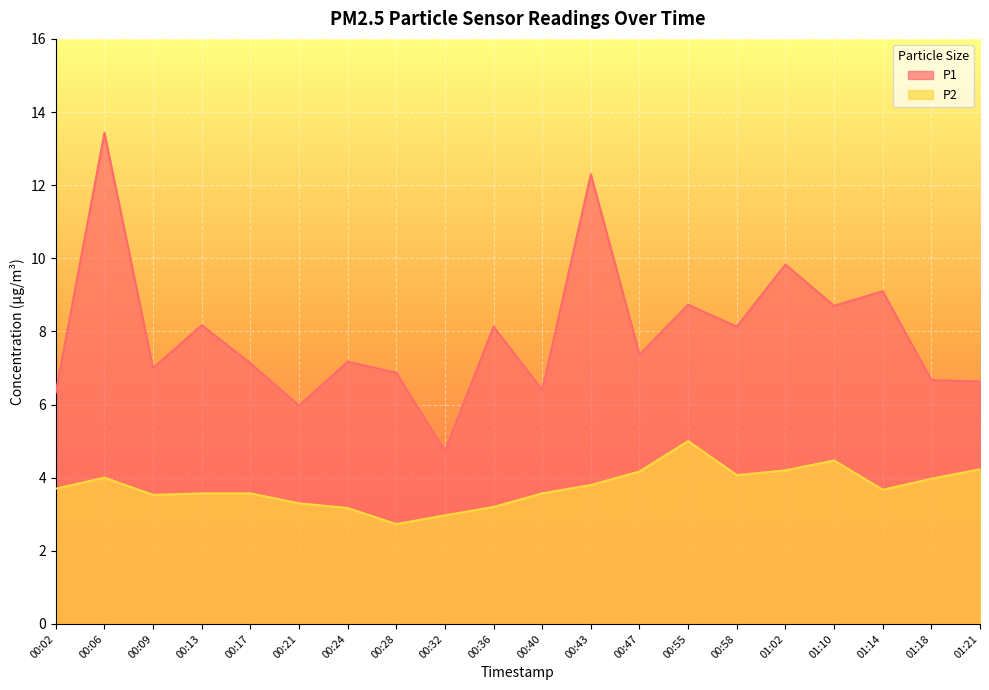

Reading left to right, extract all data points from this chart.

P1: 6.3	13.4	7.0	8.2	7.1	6.0	7.2	6.9	4.7	8.1	6.4	12.3	7.4	8.7	8.1	9.8	8.7	9.1	6.7	6.6
P2: 3.7	4.0	3.5	3.6	3.6	3.3	3.2	2.7	3.0	3.2	3.6	3.8	4.2	5.0	4.1	4.2	4.5	3.7	4.0	4.2